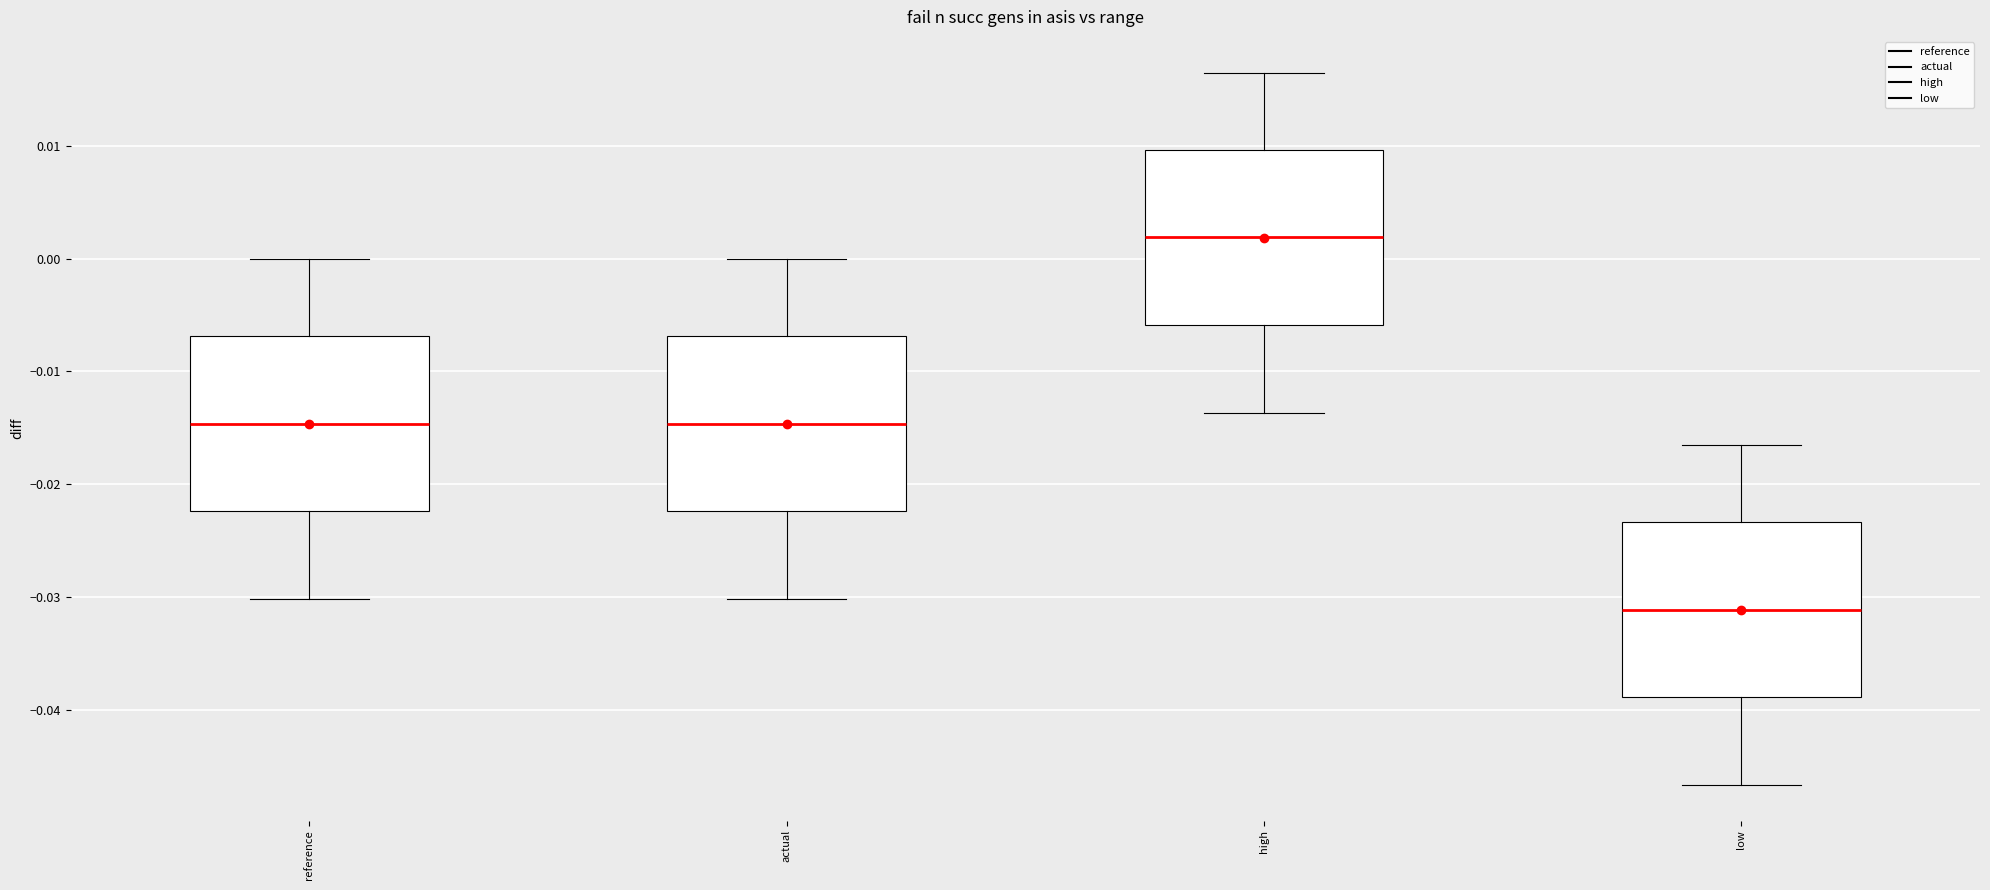

Where does the lower whisker of the box for high end on the y-axis? The values are not printed on the chart, so give them approximately, as read against the axis.

-0.014